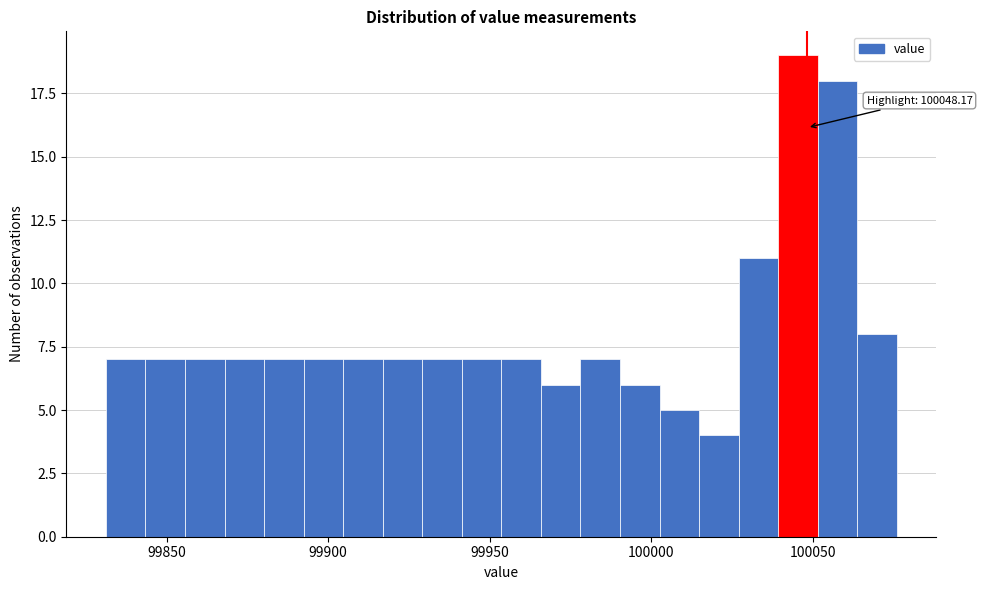

Around what value on the x-axis is the tallest bar? Give the approximate position of its centre, as read against the axis.

100045